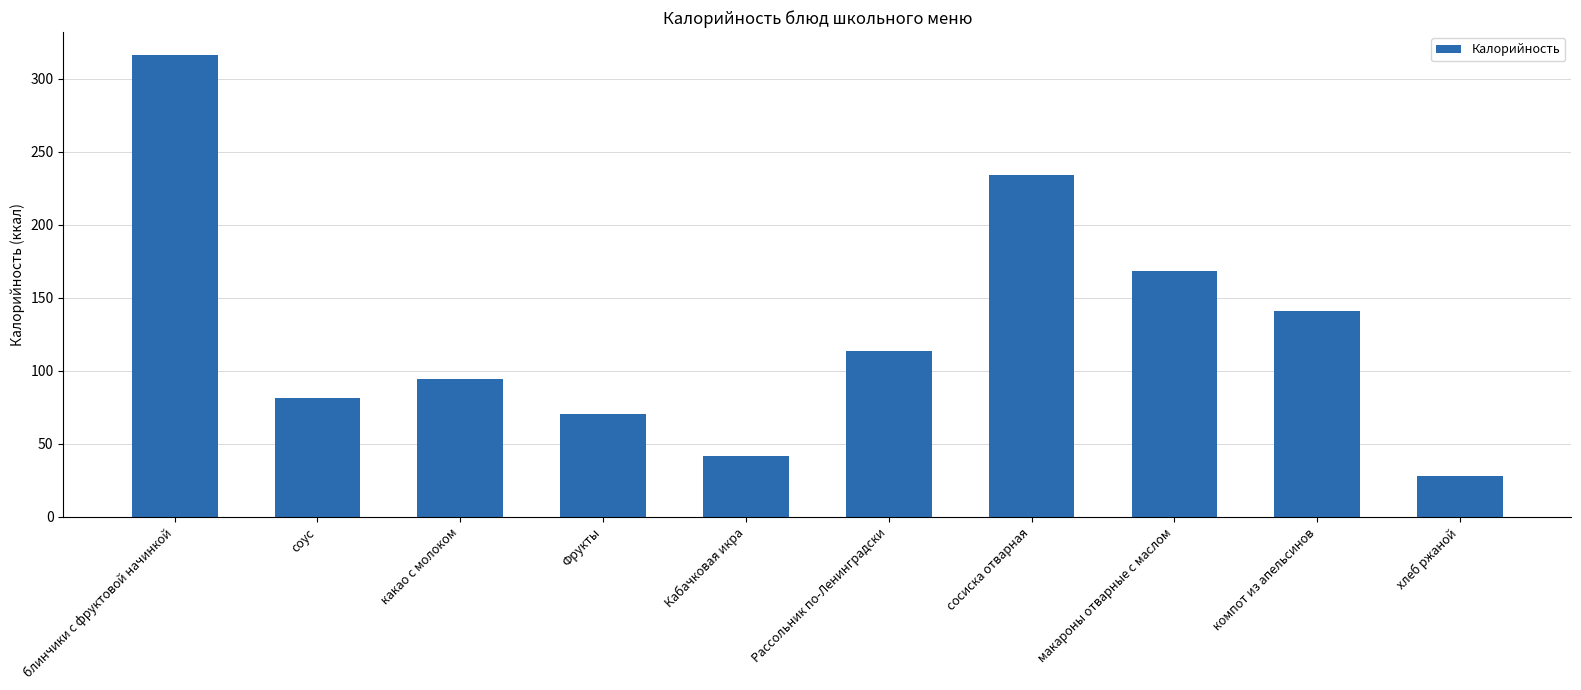

What is the maximum value shown in the chart?

316.3